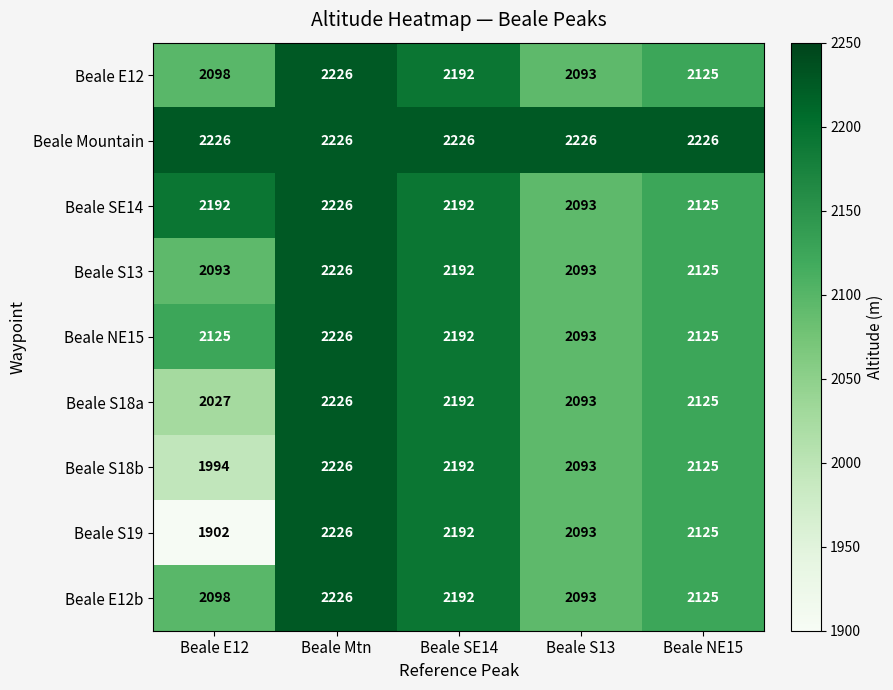

What is the average value of the Beale S19 series?

2108